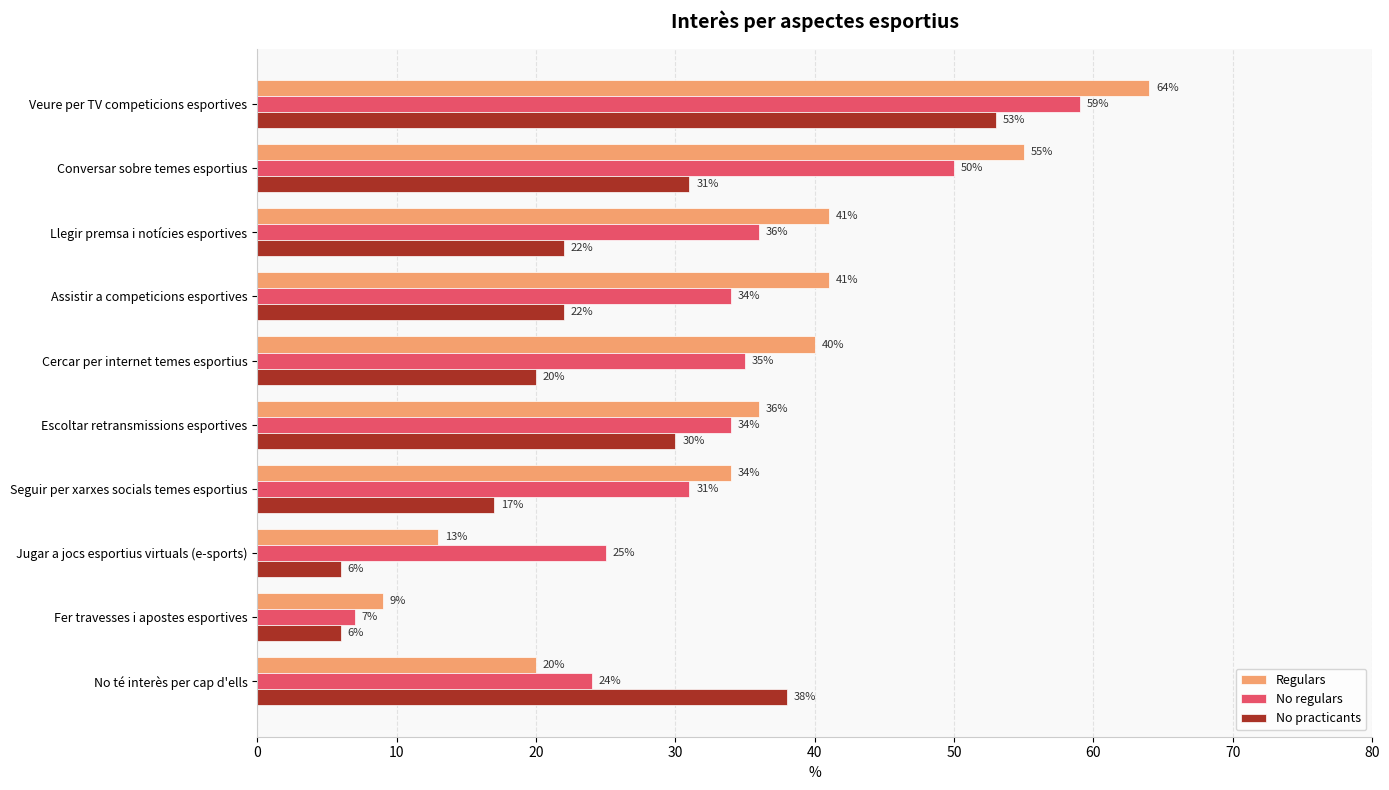

At how many categories does at least one series exceed 19?

9